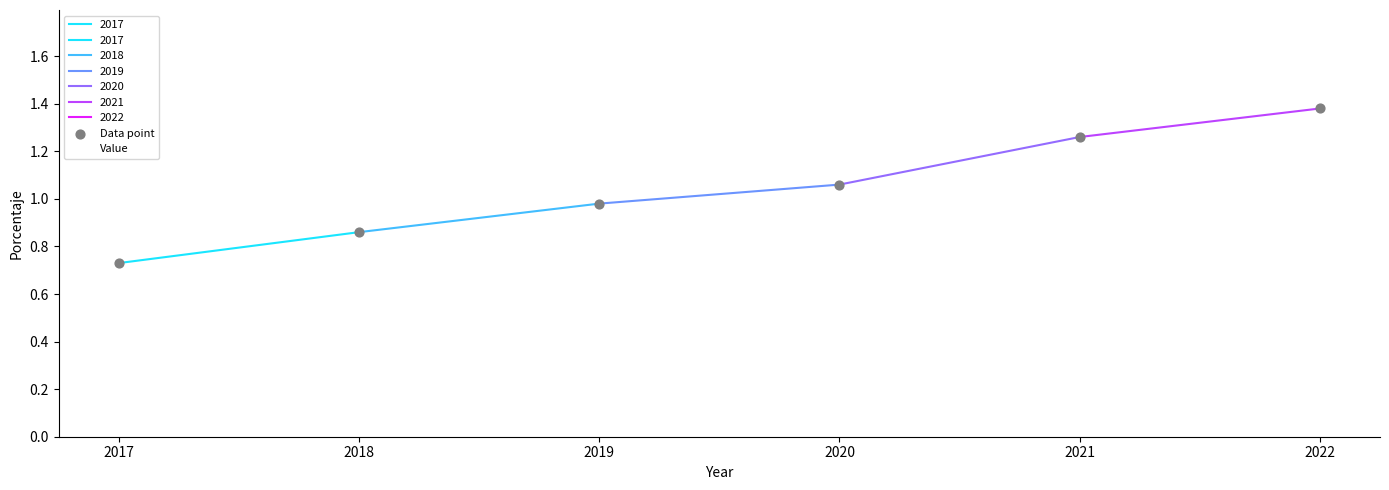

At which category is the sum across all series the highest?

2022